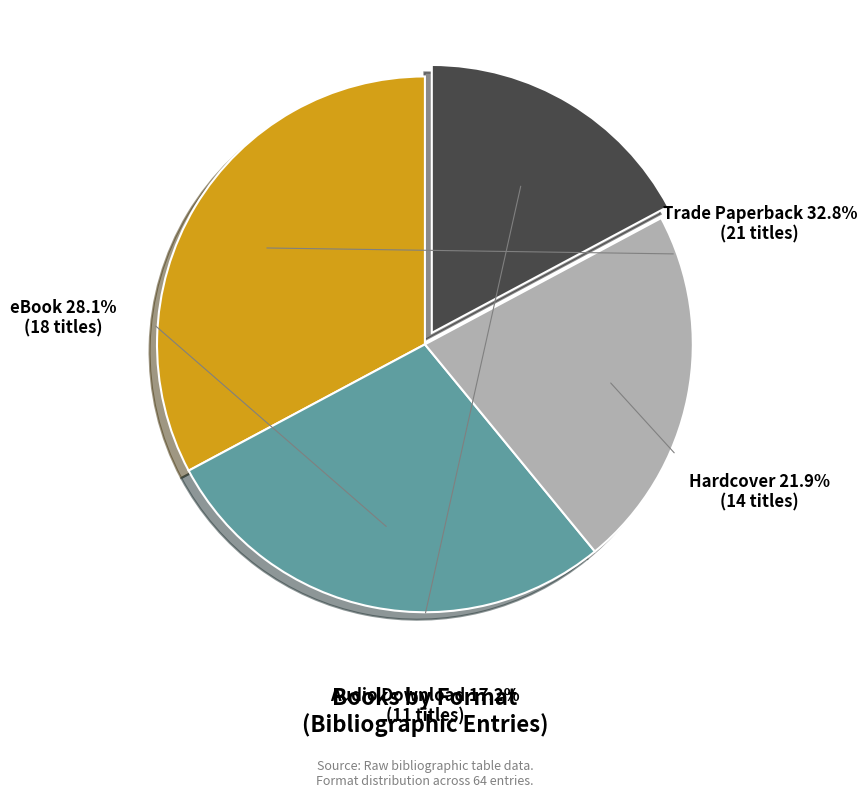

Which has a higher value, eBook or Trade Paperback?

Trade Paperback